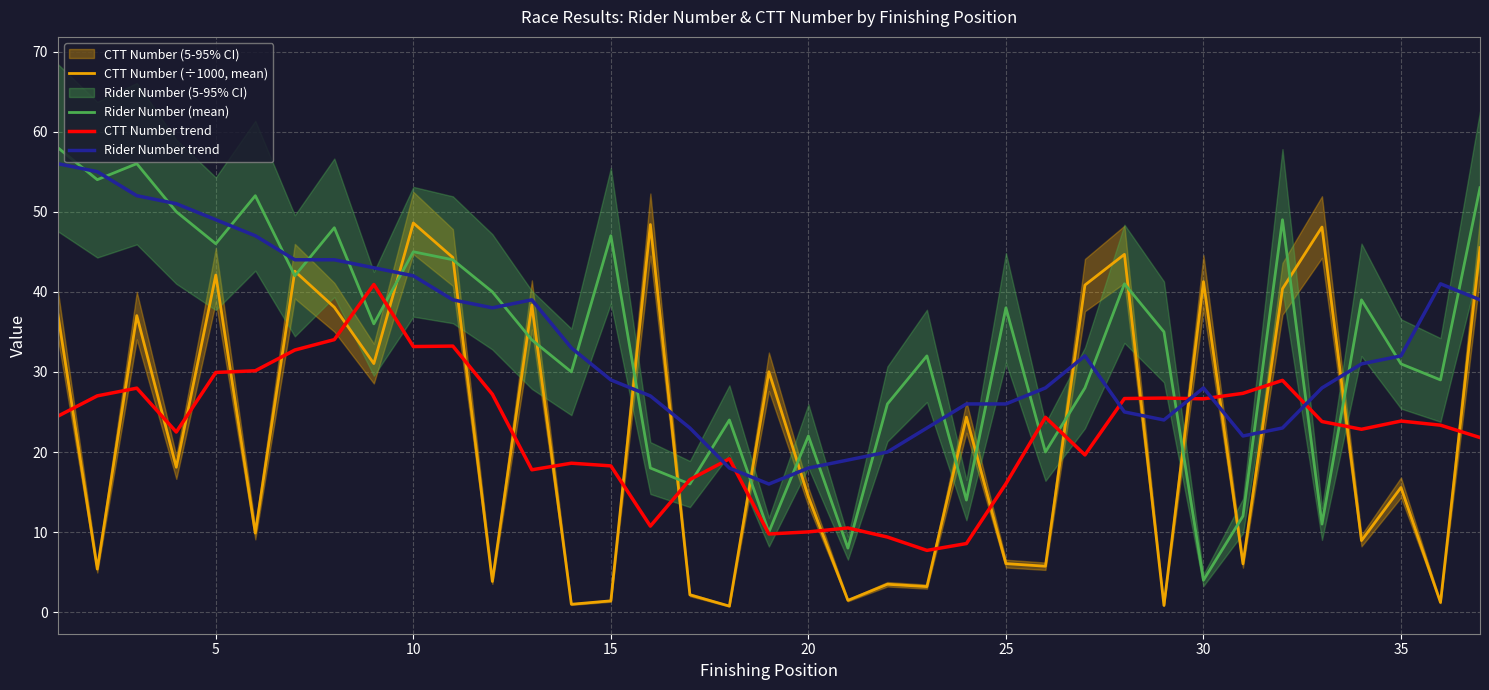

List the series in order of their peak value, lowest first.

CTT Number trend, CTT Number (÷1000, mean), Rider Number trend, Rider Number (mean)